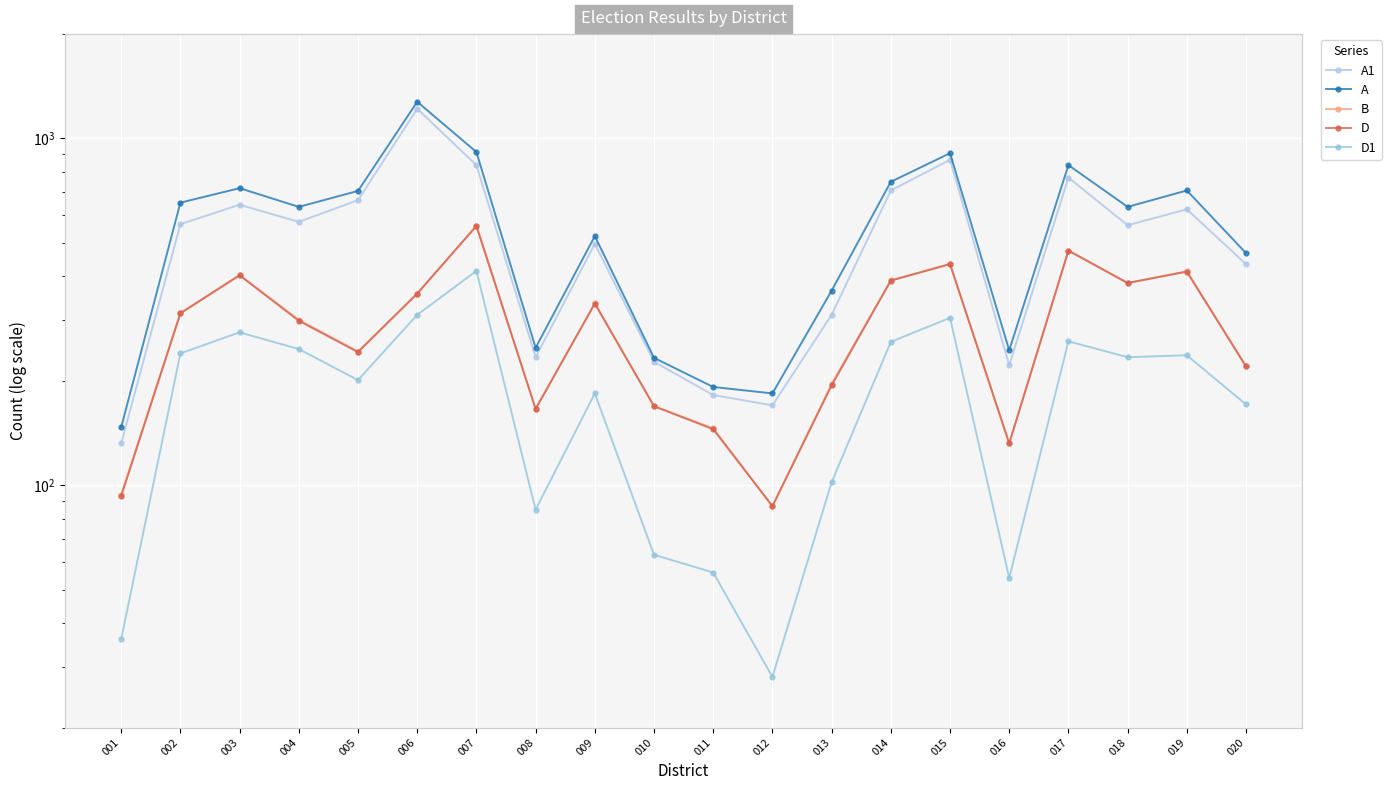

Where is B nearest to the value 324?

002